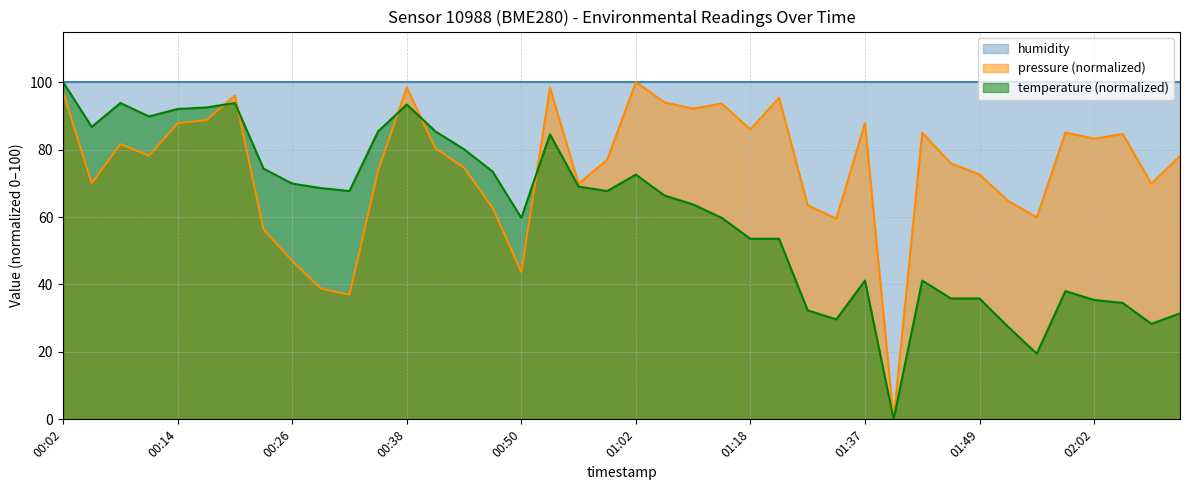

Between which two adjacent categories do pressure and temperature first intersect?

00:17 and 00:20